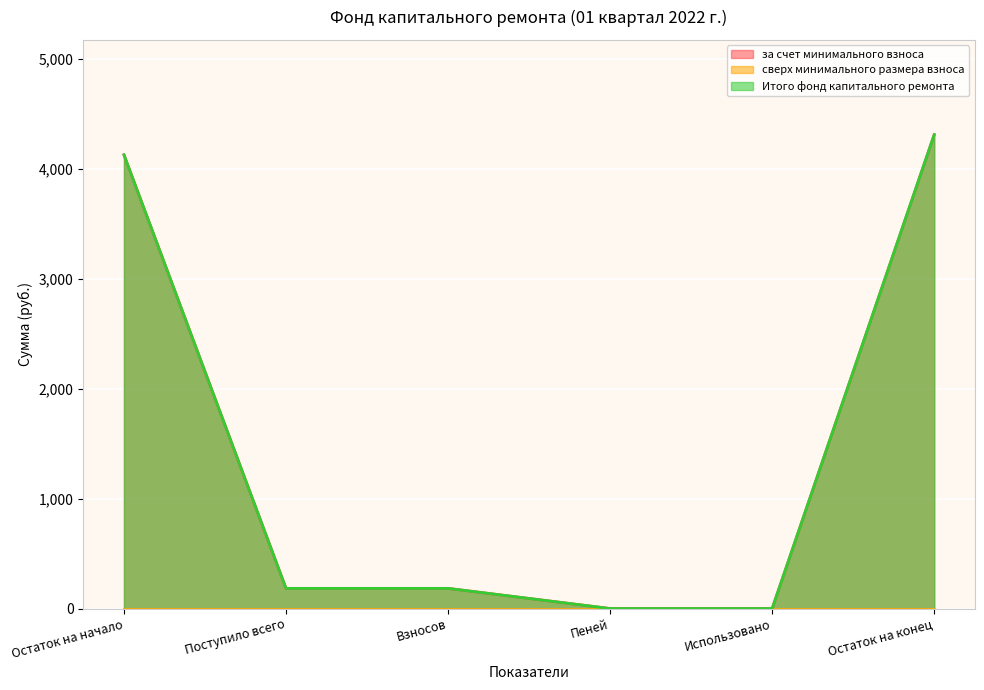

What is the value of the за счет минимального взноса point at the 2nd from the left?

183.4